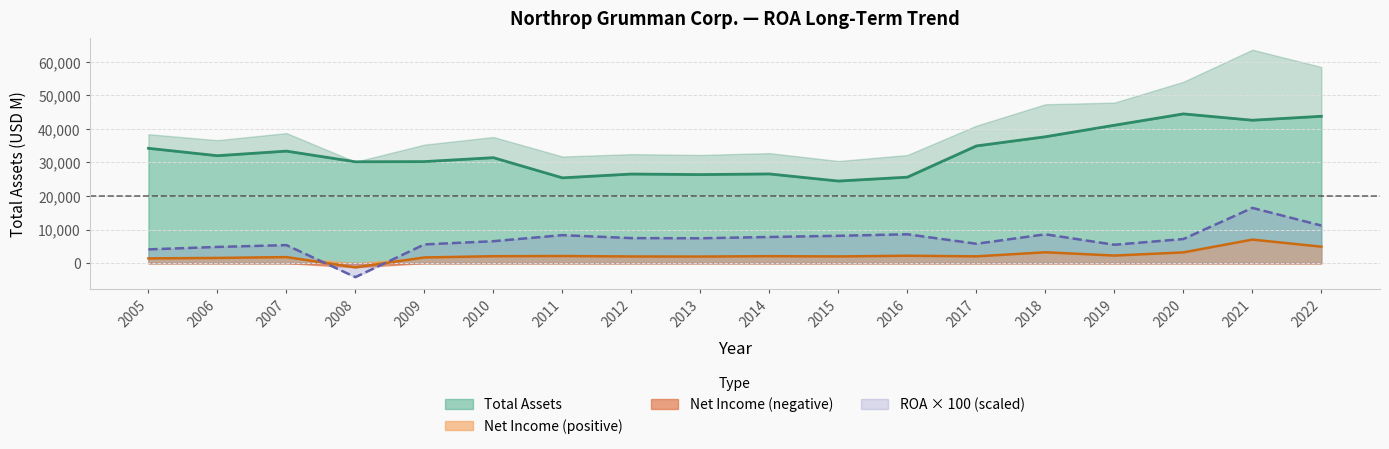

Reading right to left, list all the values displayed in this chart.

Net Income: 4896	7005	3189	2248	3229	2015	2200	1990	2069	1952	1978	2118	2053	1686	-1262	1790	1542	1400
Total Assets: 43755	42579	44469	41089	37653	34917	25614	24454	26572	26381	26543	25411	31421	30252	30197	33373	32009	34214